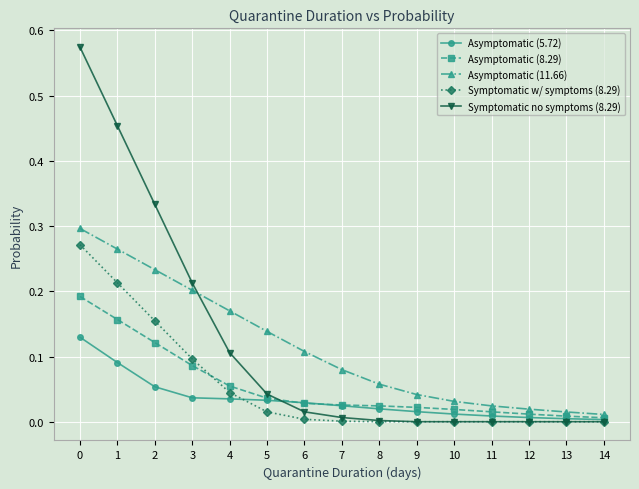

How many lines are shown in the chart?

5